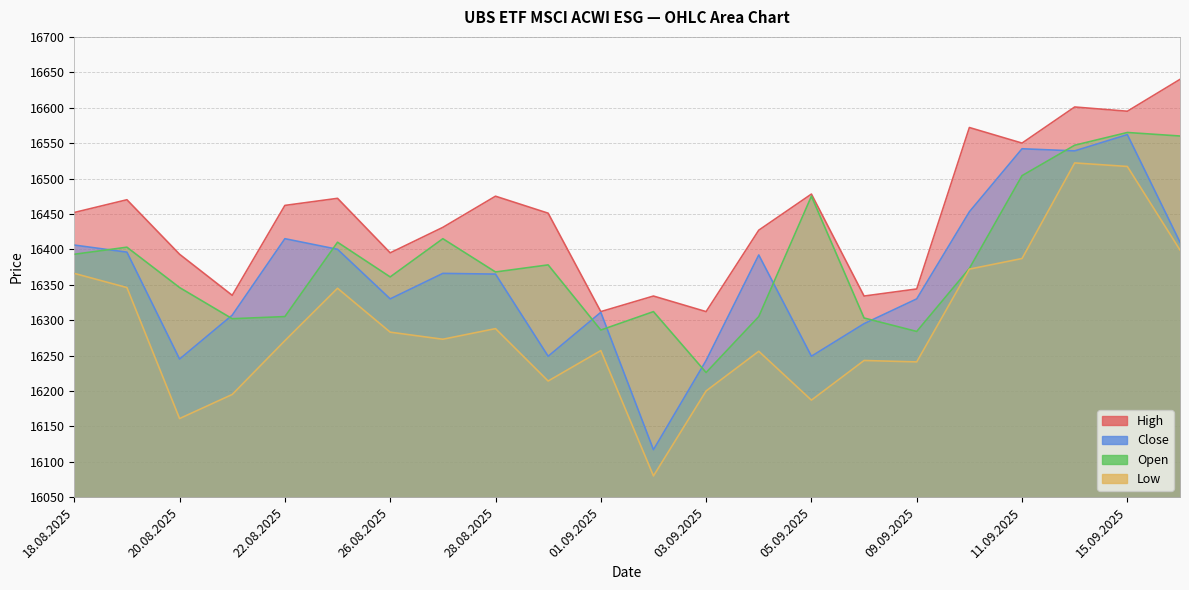

What is the total value across all series at 29.08.2025?

65292